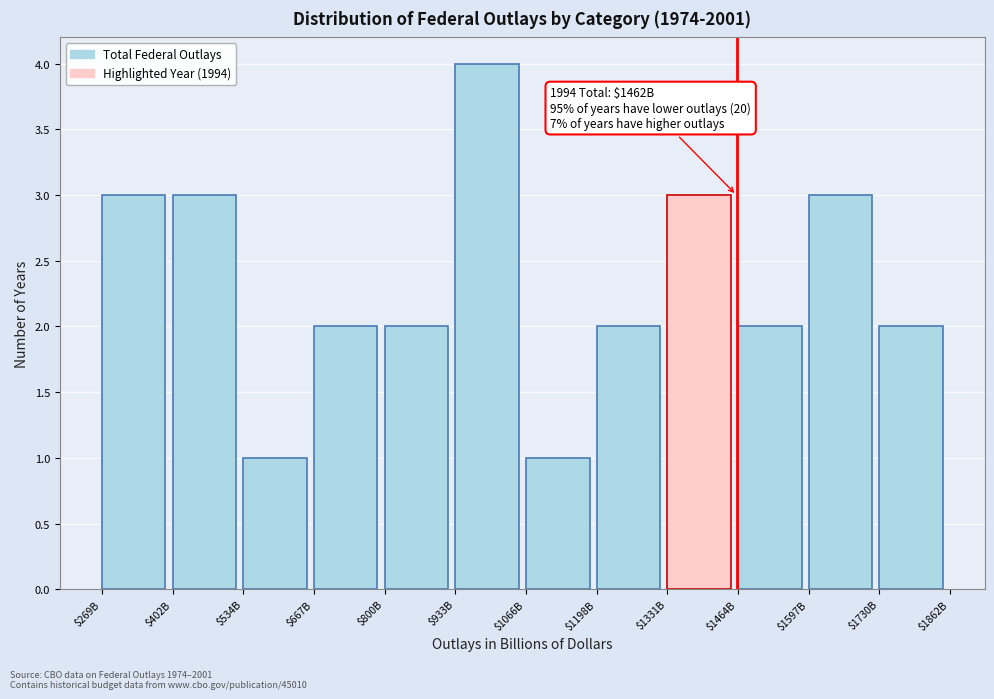

Reading left to right, transcribe all the data shown in this chart.

3	3	1	2	2	4	1	2	3	2	3	2